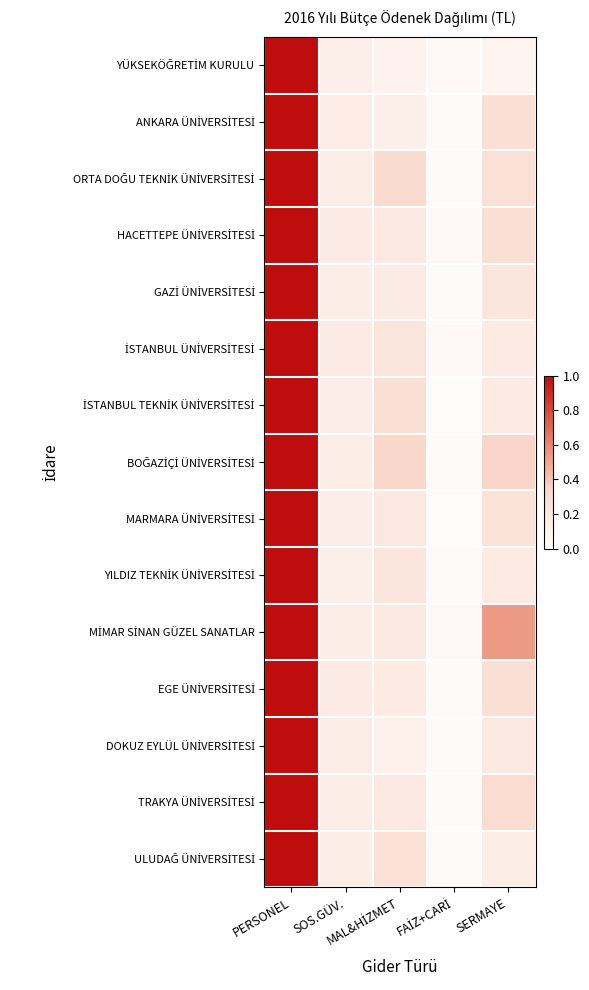

At which category is the sum across all series the highest?

PERSONEL